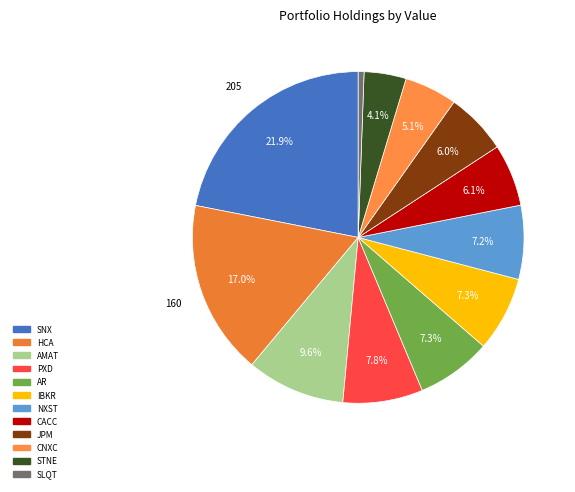

Which slice is the smallest?

SLQT